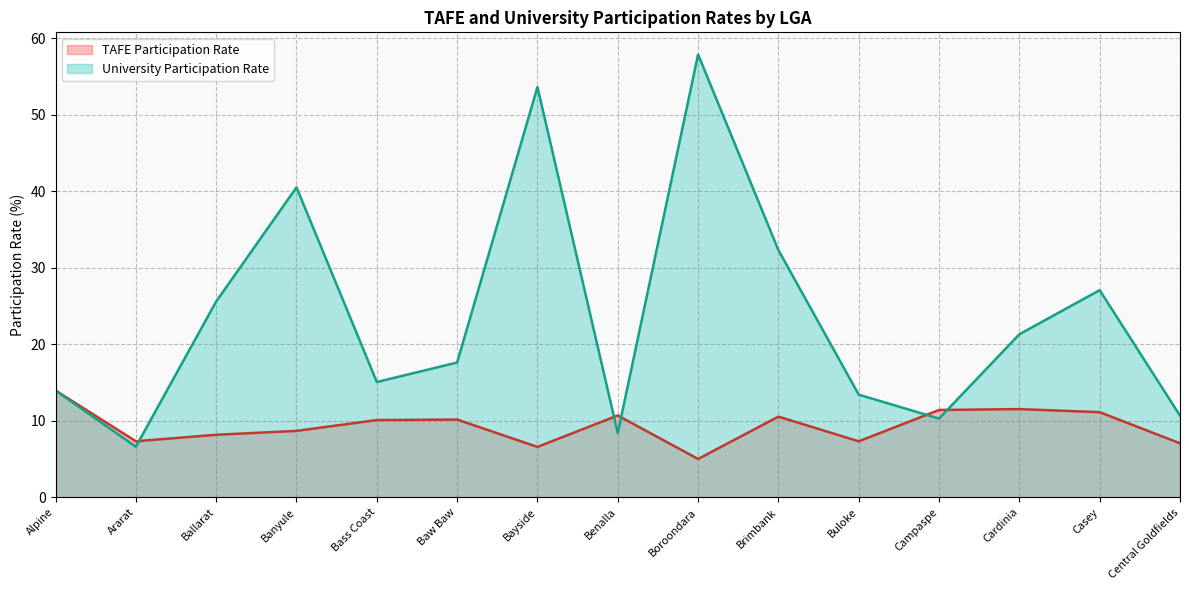

Rank the series by their maximum value, from highest to lowest.

University Participation Rate, TAFE Participation Rate